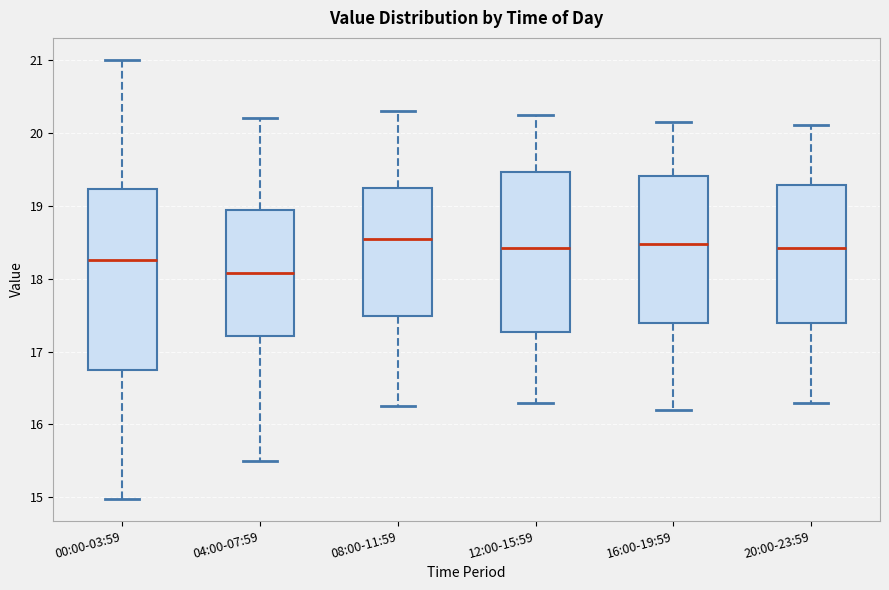

Reading left to right, transcribe this box plot: for each box, give where its median line is, the range the box spans, and where its two whiskers end, as read against the y-axis. The values are not printed on the chart, so give them approximately, as read against the axis.

00:00-03:59: median 18.3, box 16.8 to 19.2, whiskers 15.0 to 21.0
04:00-07:59: median 18.1, box 17.2 to 18.9, whiskers 15.5 to 20.2
08:00-11:59: median 18.6, box 17.5 to 19.2, whiskers 16.3 to 20.3
12:00-15:59: median 18.4, box 17.3 to 19.5, whiskers 16.3 to 20.3
16:00-19:59: median 18.5, box 17.4 to 19.4, whiskers 16.2 to 20.2
20:00-23:59: median 18.4, box 17.4 to 19.3, whiskers 16.3 to 20.1